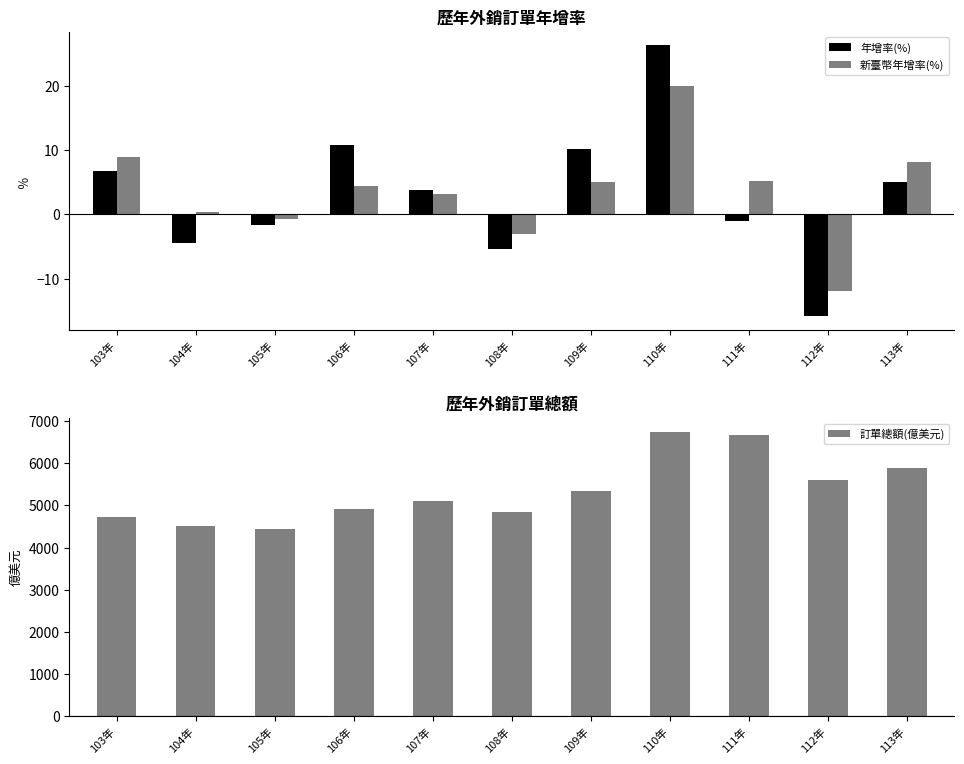

Reading left to right, what are all the values shown in this chart?

年增率(%): 6.7	-4.4	-1.6	10.9	3.9	-5.3	10.1	26.3	-1.1	-15.9	5.1
新臺幣年增率(%): 9.0	0.5	-0.7	4.5	3.2	-3.1	5.0	20.0	5.2	-11.9	8.2
訂單總額(億美元): 4728.1	4518.1	4445.4	4928.1	5118.2	4845.6	5336.6	6741.3	6667.9	5610.4	5895.4